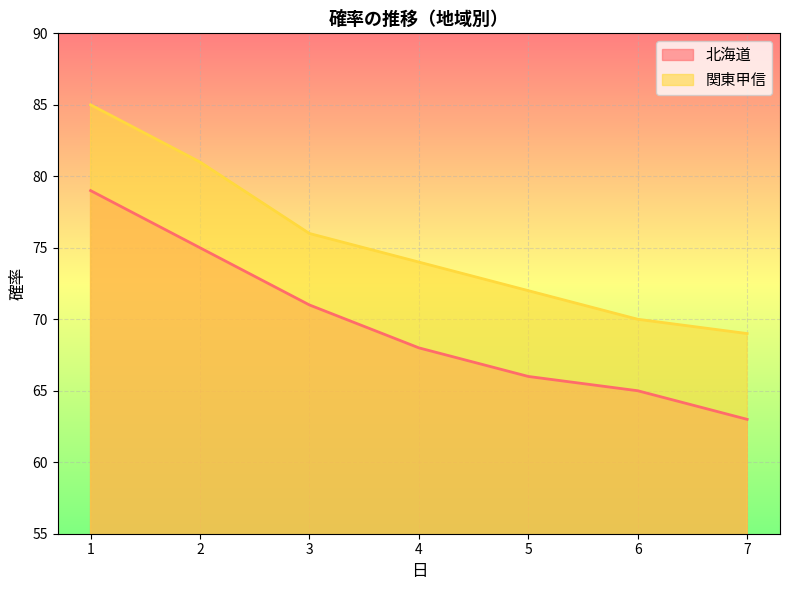

True or false: 北海道 and 関東甲信 cross at least once.

False